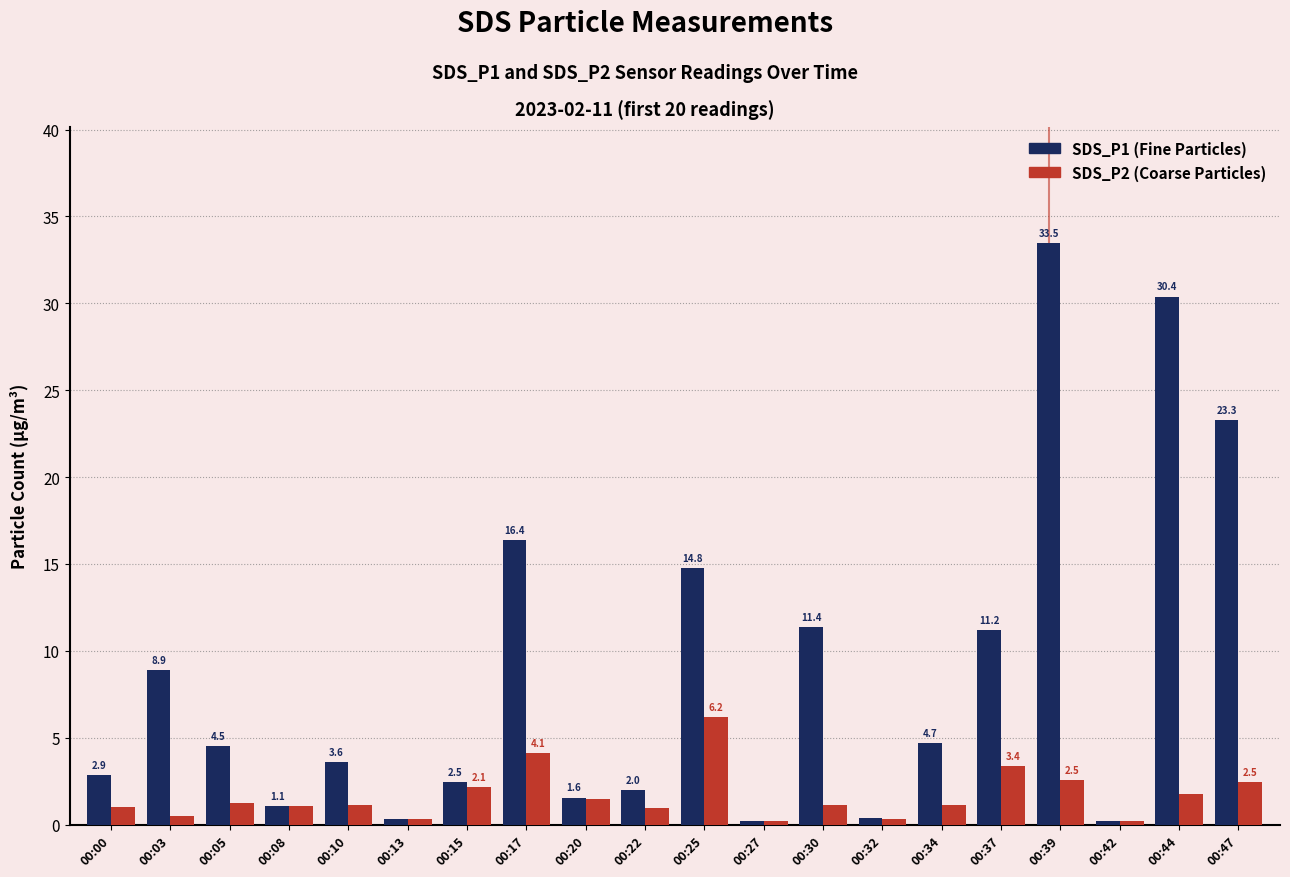

What is the spread (max minus min) of values at 00:37?

7.8